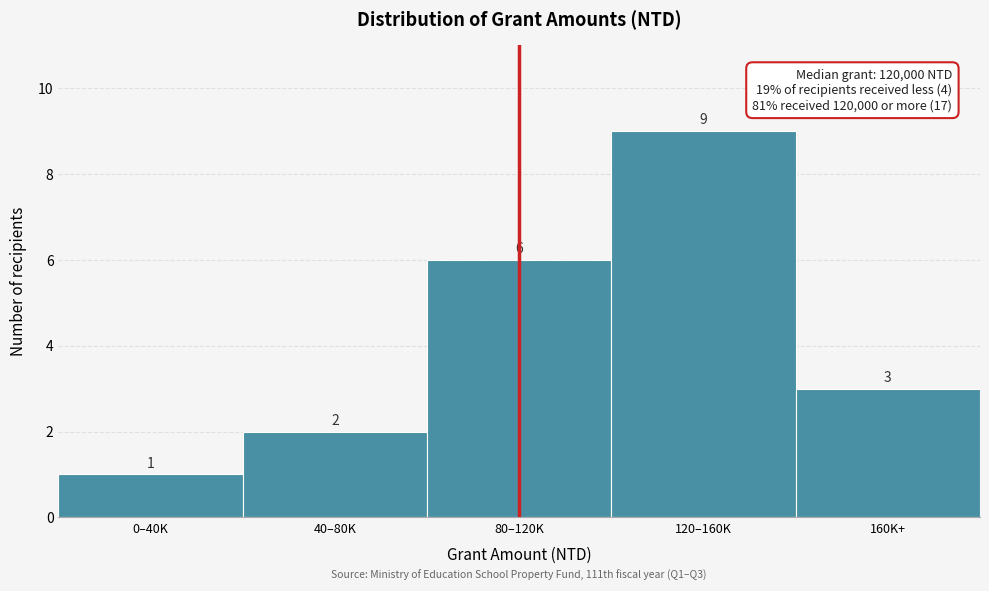

Reading left to right, extract all data points from this chart.

0–40K=1	40–80K=2	80–120K=6	120–160K=9	160K+=3